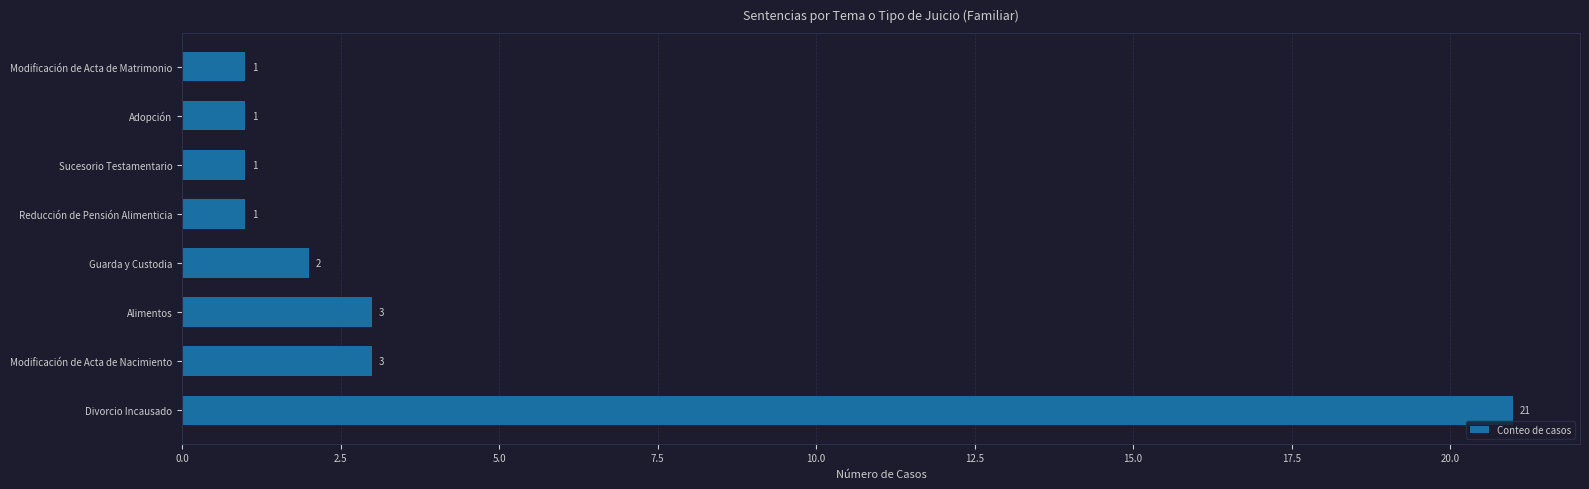

What is the maximum value shown in the chart?

21